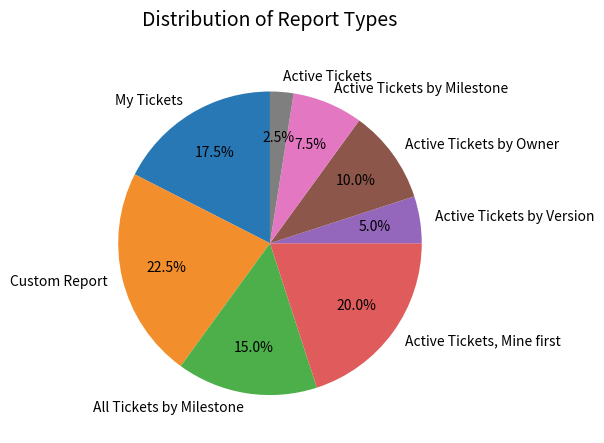

Does any single category account for the majority?

No